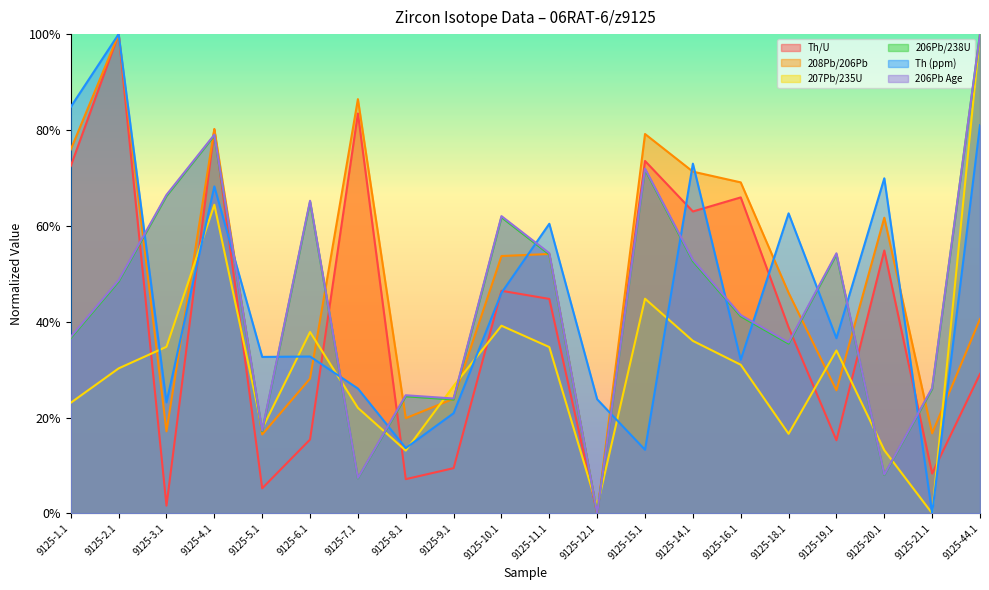

How many lines are shown in the chart?

6